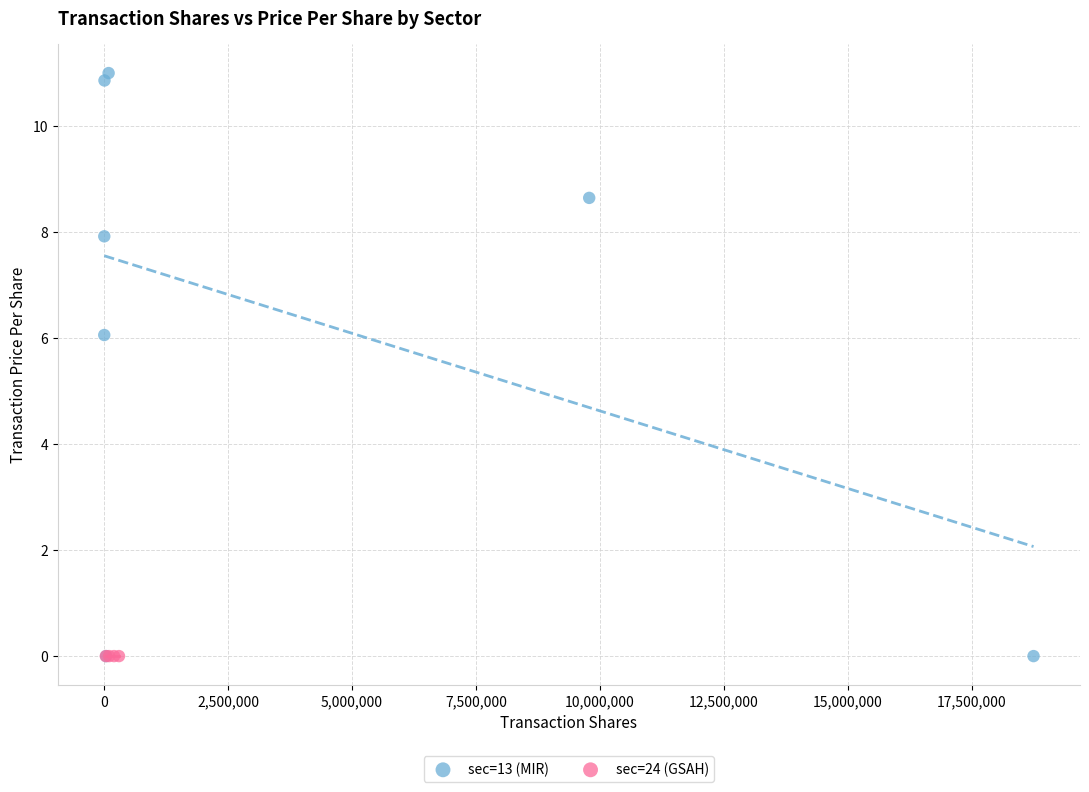

Which series reaches the maximum Y coordinate?

sec=13 (MIR)